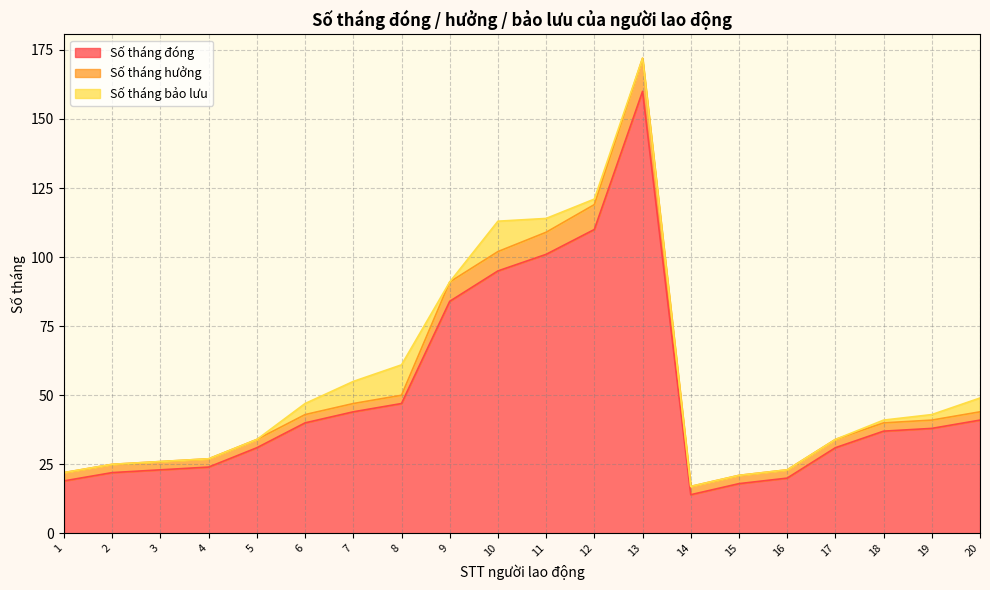

Does the chart display data point markers on the line(s)?

No